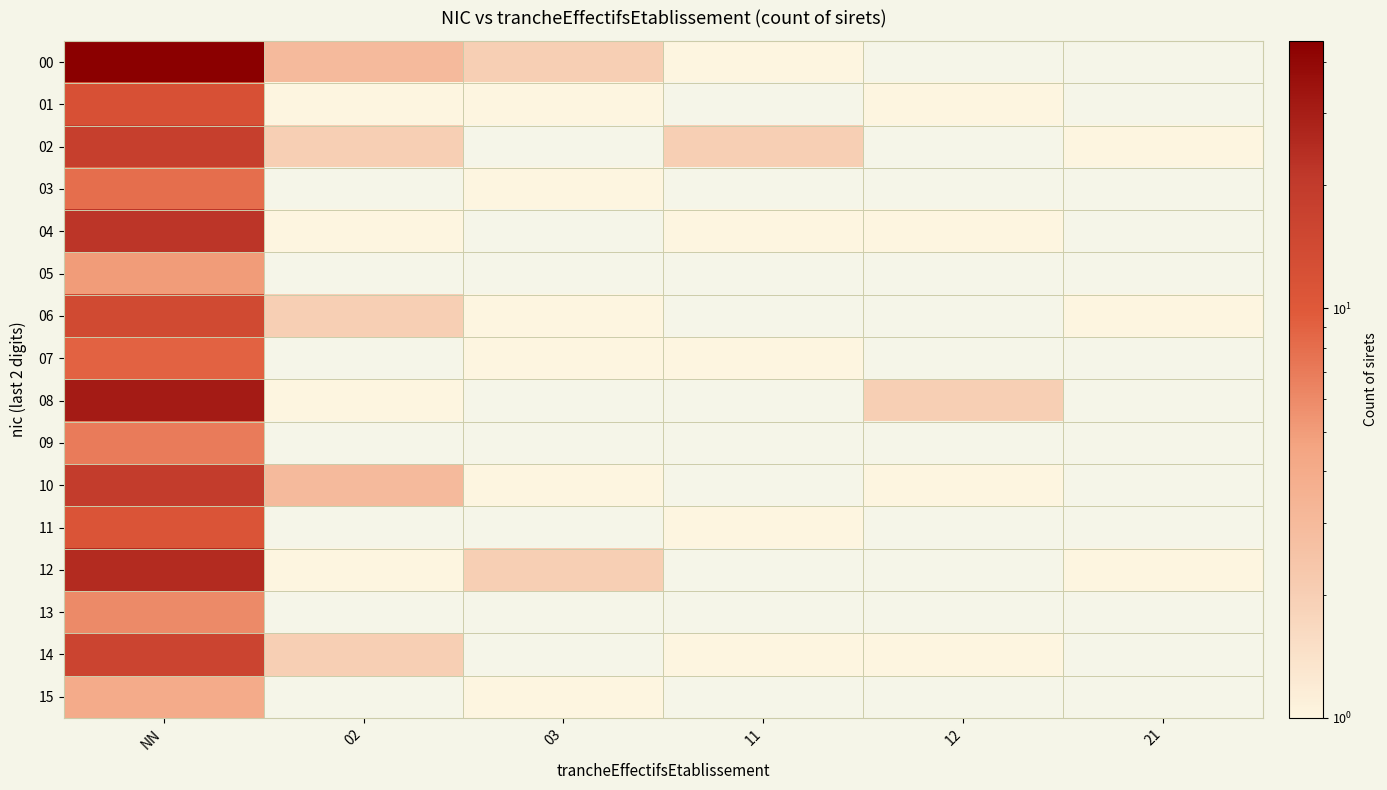

How many data points does each series have?

6